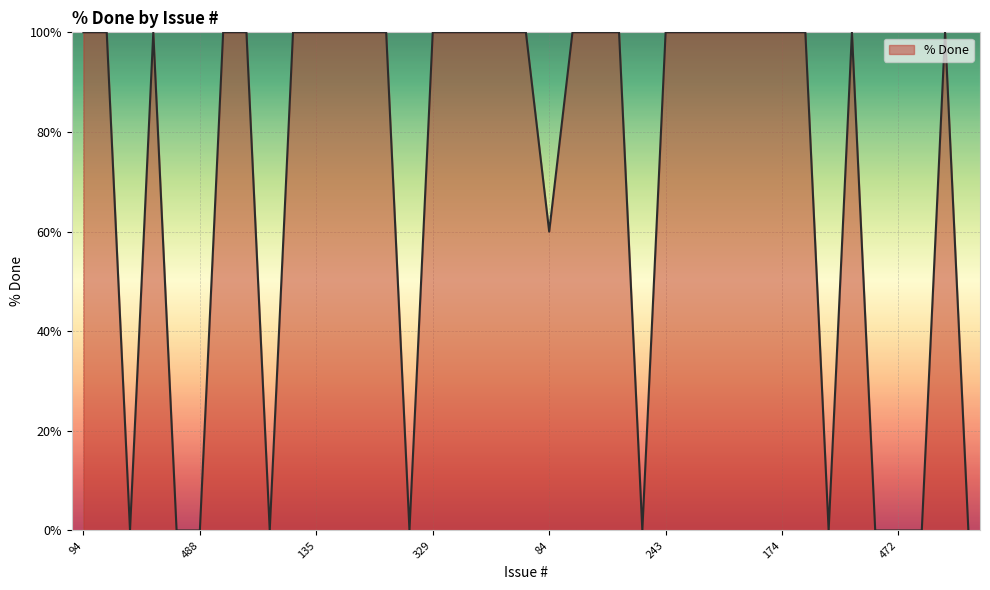

What is the greatest value displayed?

100